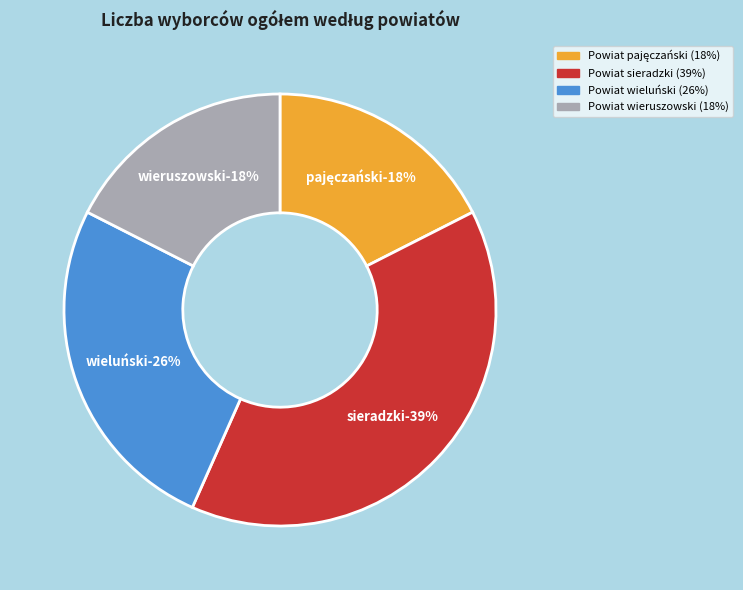

Approximately how many times larger is the value at Powiat wieluński compared to Powiat sieradzki?

0.7